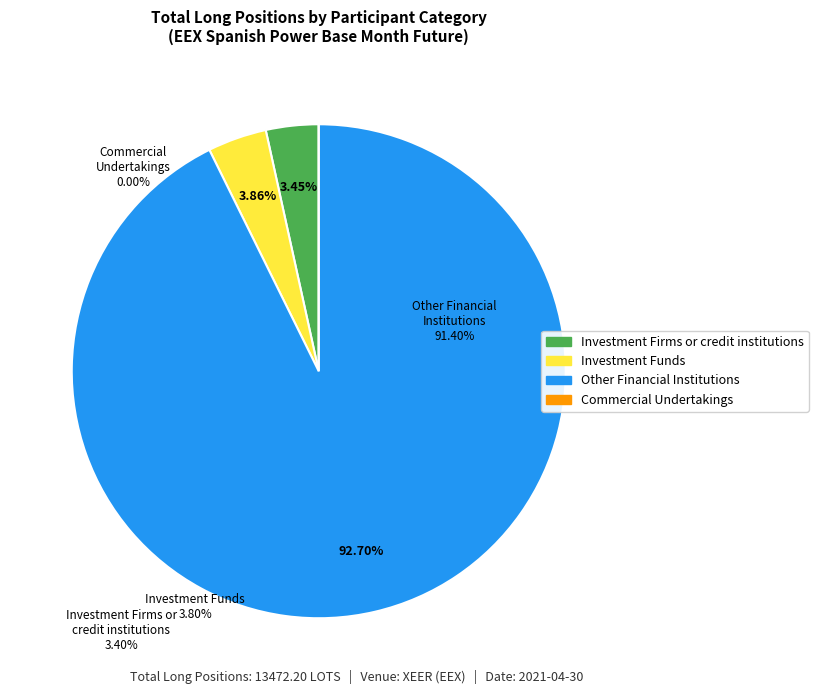

What percentage do Investment Firms or credit institutions and Other Financial Institutions together represent?

96.1%